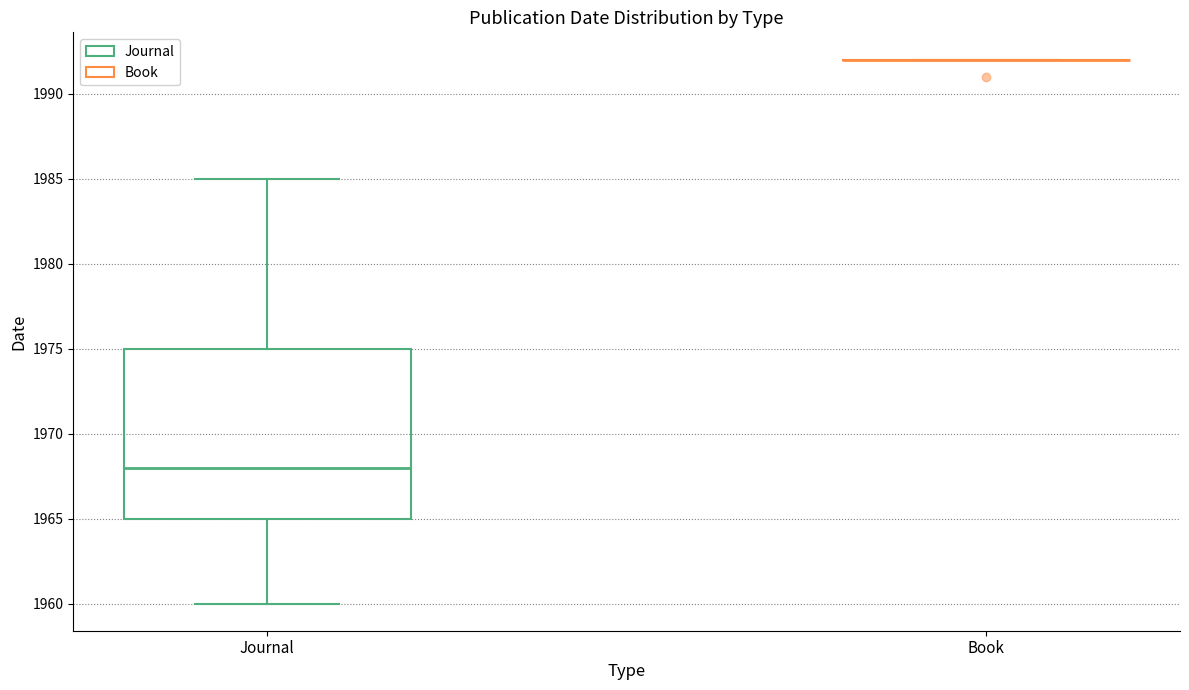

Reading left to right, transcribe this box plot: for each box, give where its median line is, the range the box spans, and where its two whiskers end, as read against the y-axis. The values are not printed on the chart, so give them approximately, as read against the axis.

Journal: median 1968, box 1965 to 1975, whiskers 1960 to 1985
Book: box collapsed to a line at 1992, whiskers 1992 to 1992